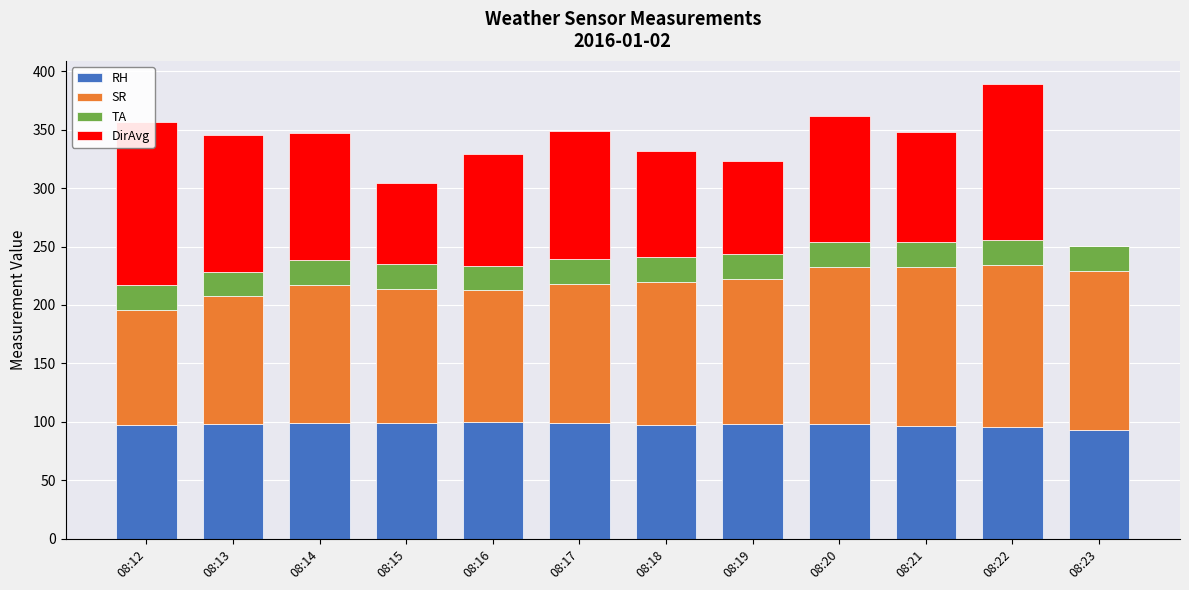

At how many categories does at least one series exceed 90?

12